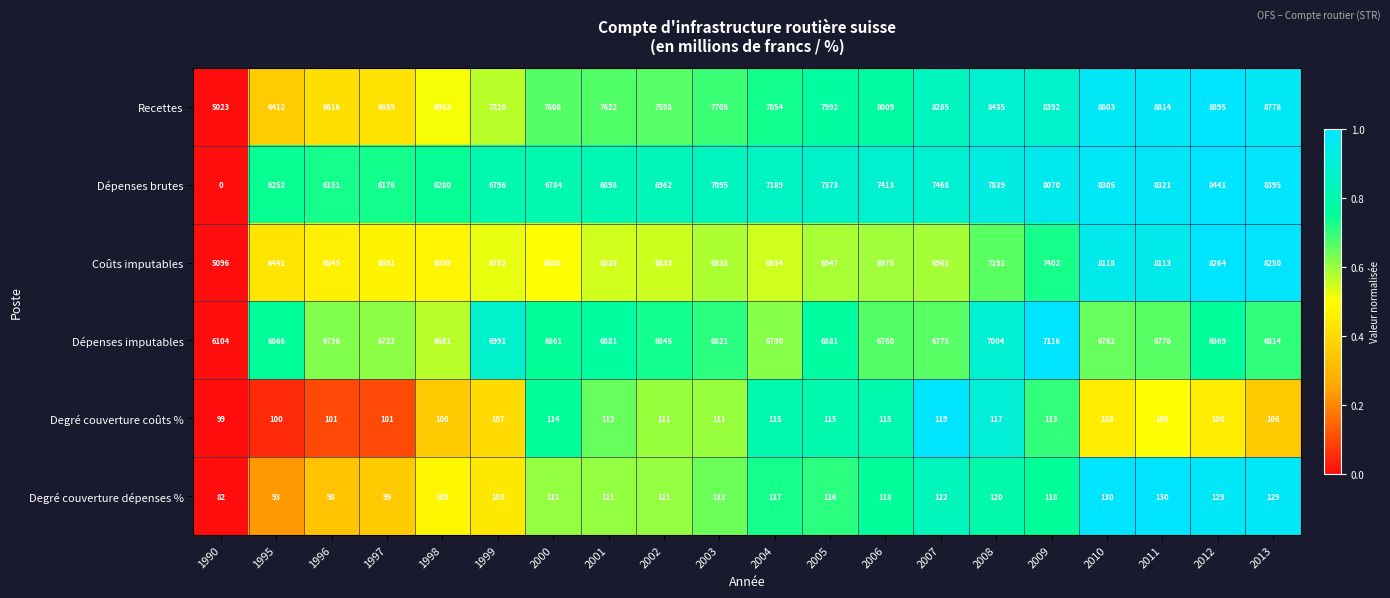

The value of Coûts imputables at 2007 is 6961. True or false?

True